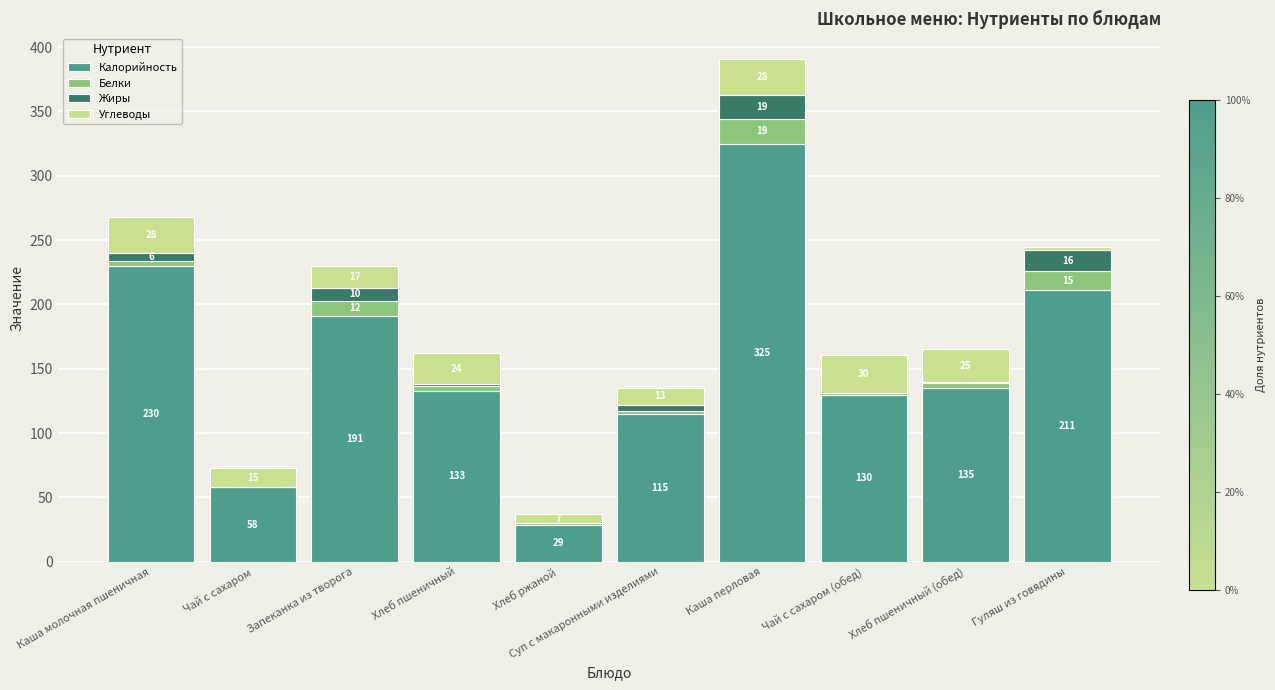

At which category is the sum across all series the highest?

Каша перловая